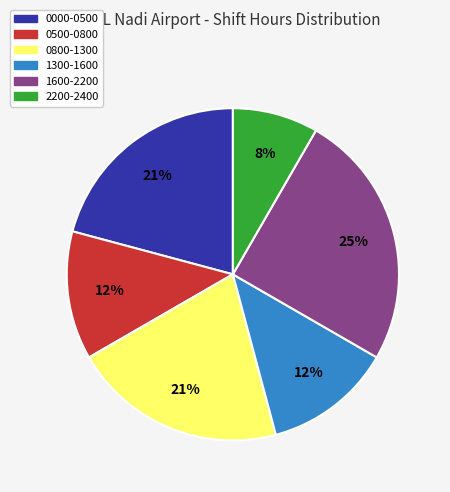

Approximately how many times larger is the value at 0500-0800 compared to 1600-2200?

0.5